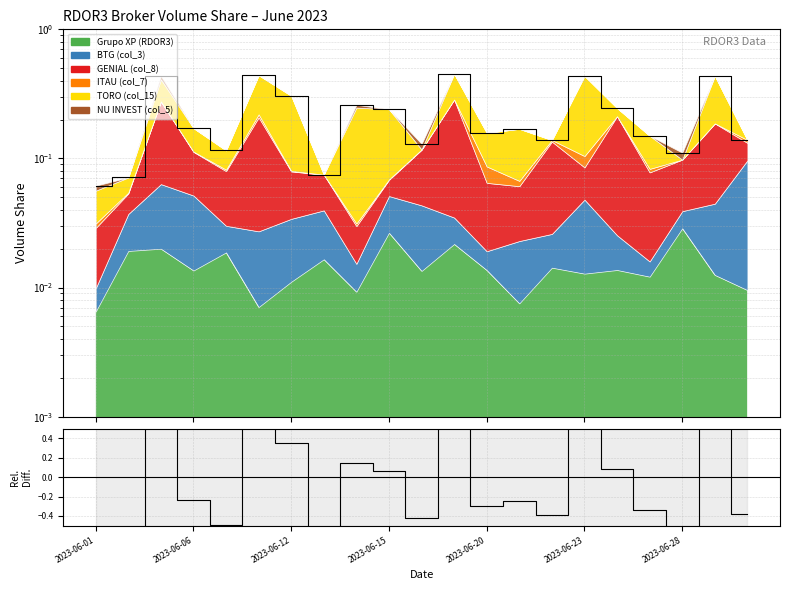

Reading left to right, extract all data points from this chart.

-0.7	-0.7	0.9	-0.2	-0.5	1.0	0.4	-0.7	0.2	0.1	-0.4	1.0	-0.3	-0.2	-0.4	0.9	0.1	-0.3	-0.5	0.9	-0.4